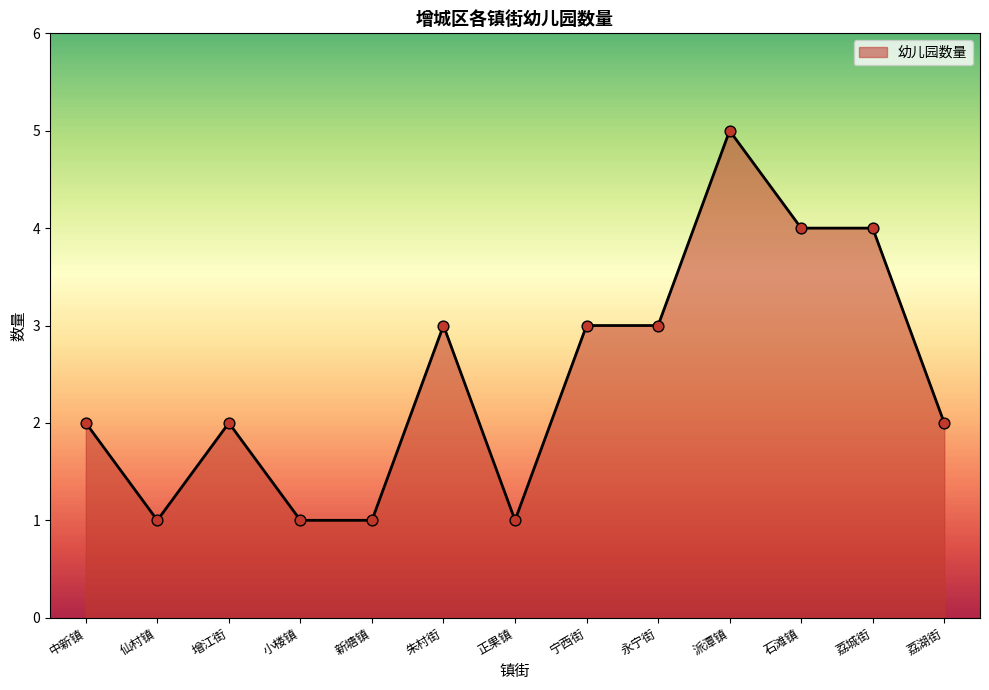

Which has a higher value, 永宁街 or 石滩镇?

石滩镇